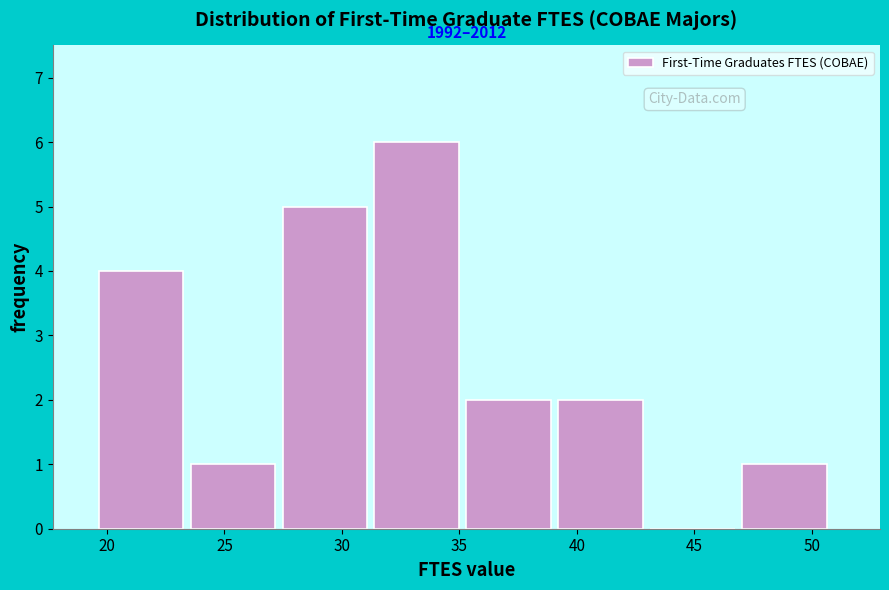

Which range on the x-axis has the tallest bar?

31.5 to 35.5